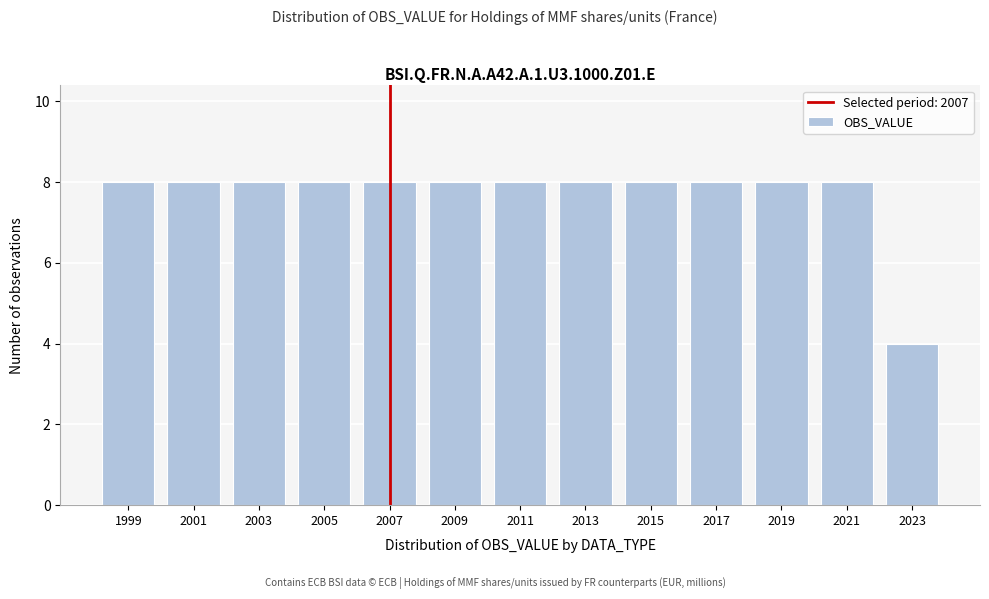

Reading left to right, list all the values displayed in this chart.

8	8	8	8	8	8	8	8	8	8	8	8	4